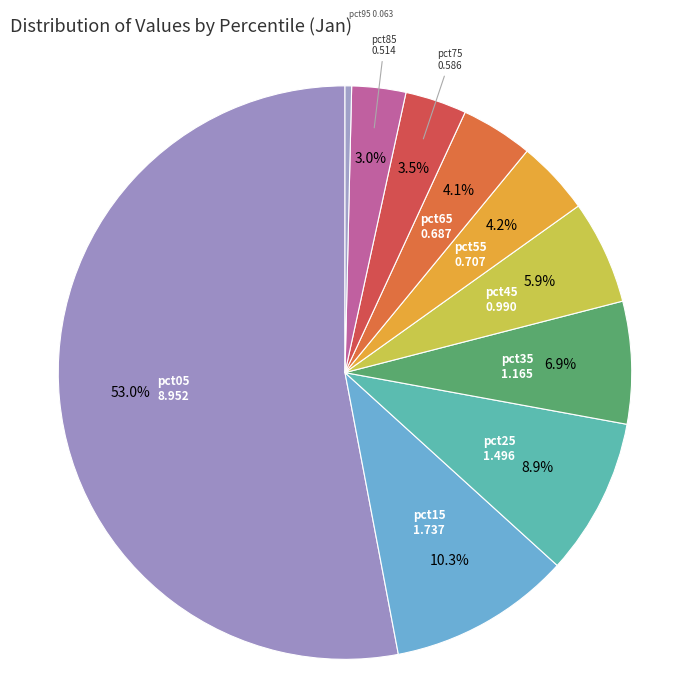

To the nearest percent, what portion does pct85 represent?

3%